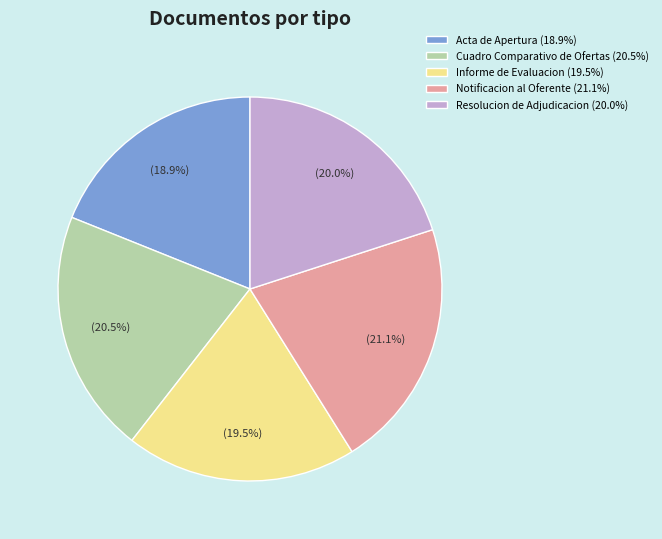

Which slice is the smallest?

Acta de Apertura